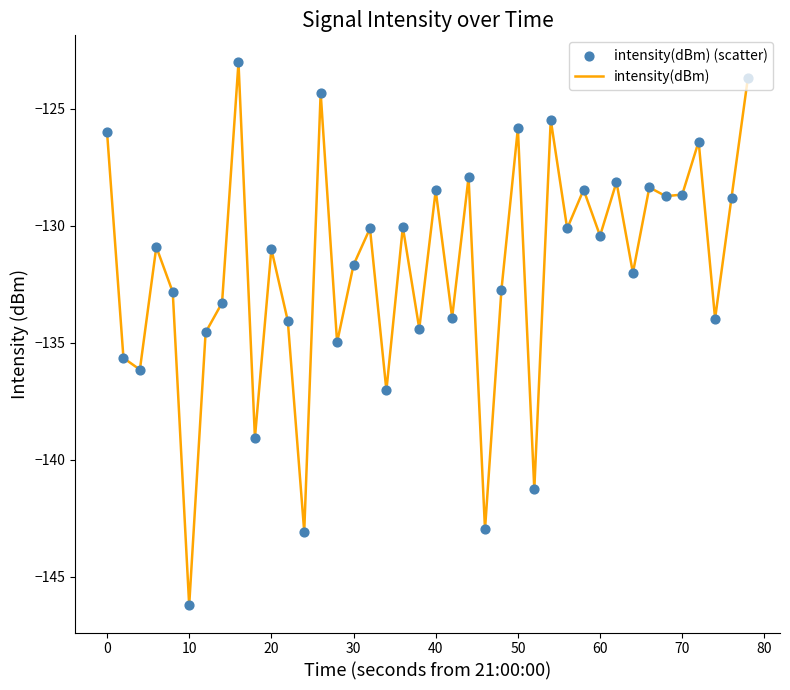

What is the minimum value shown in the chart?

-146.2